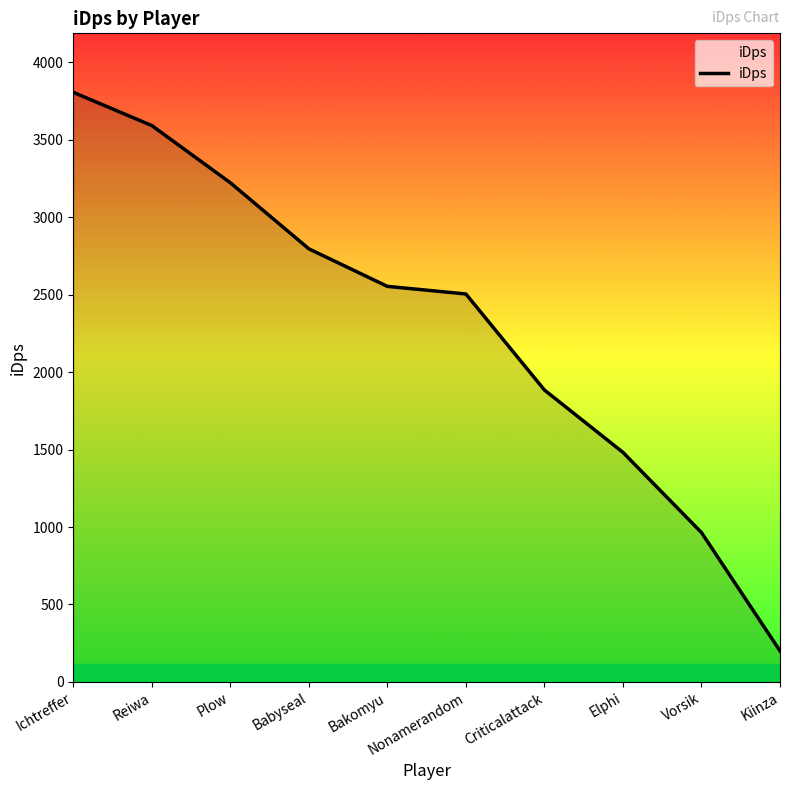

Reading left to right, what are all the values shown in this chart?

Ichtreffer=3807.0	Reiwa=3592.2	Plow=3223.0	Babyseal=2796.3	Bakomyu=2553.9	Nonamerandom=2504.7	Criticalattack=1884.7	Elphi=1482.1	Vorsik=964.3	Kiinza=200.5